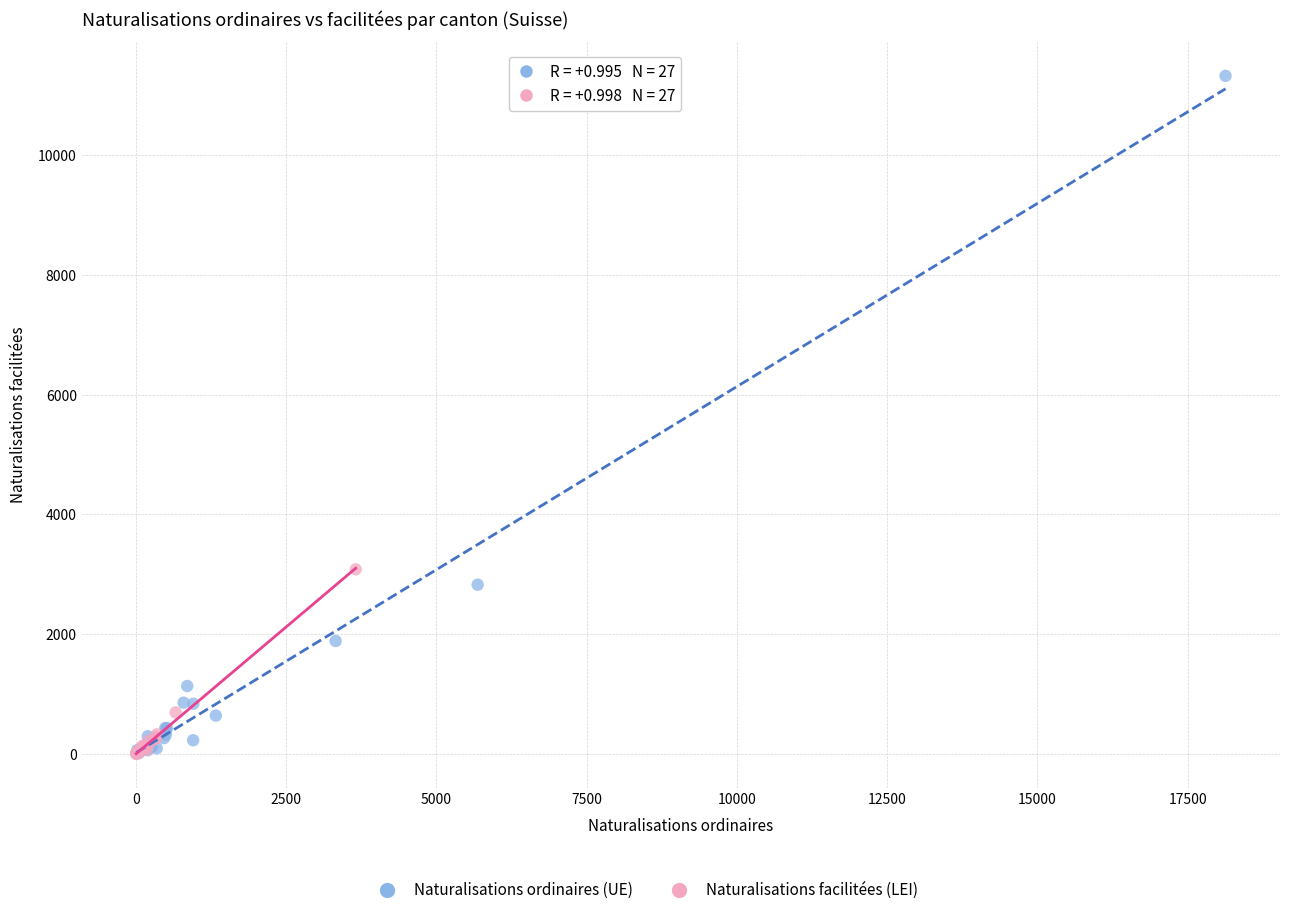

Which series contains the highest Y value?

Naturalisations ordinaires (UE)